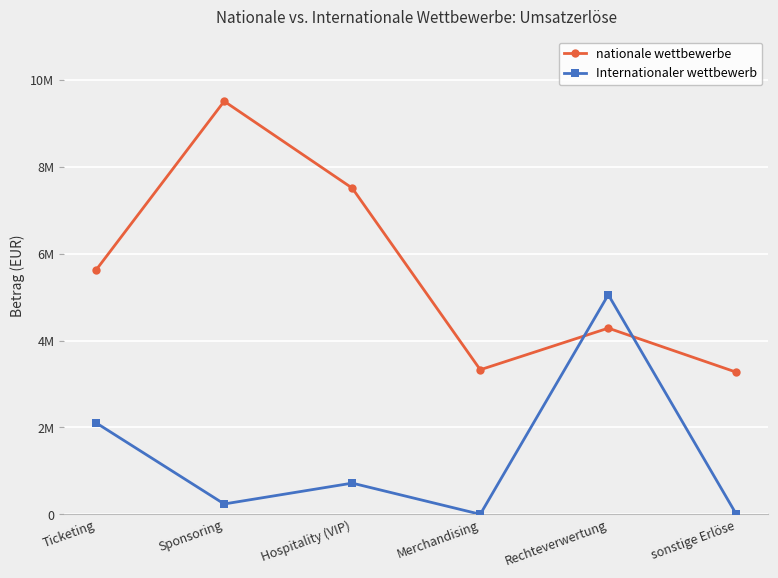

Does the chart have visible grid lines?

Yes